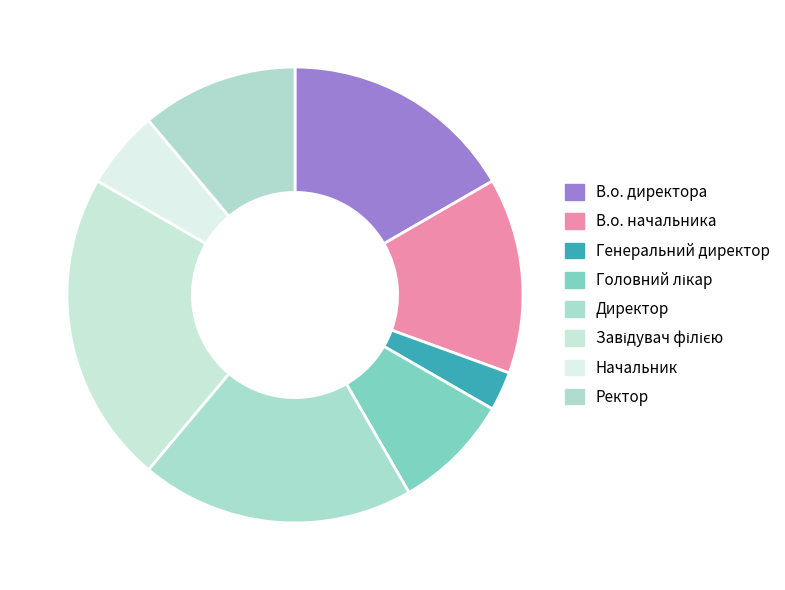

True or false: Начальник accounts for 6% of the total.

True